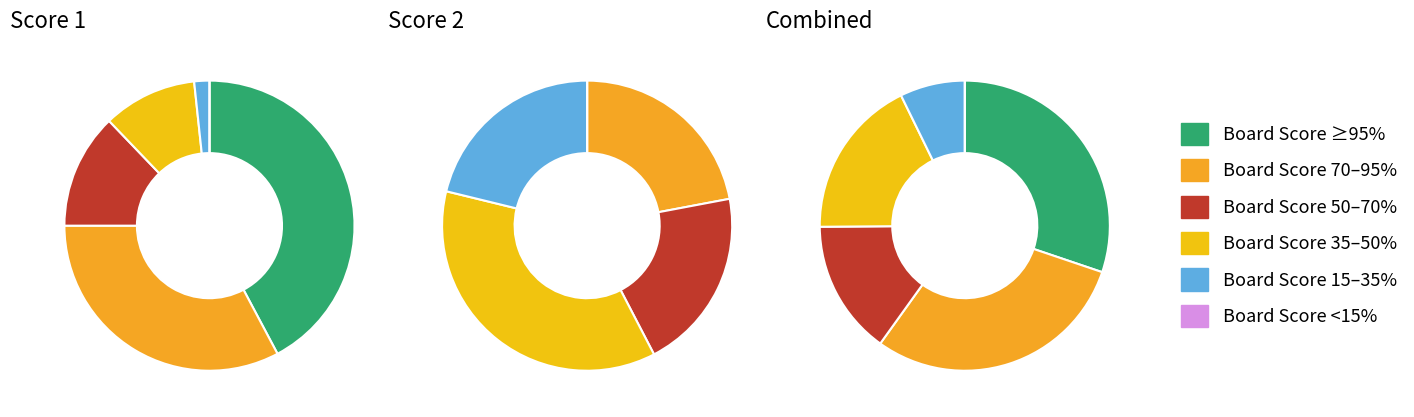

Does 13 account for over 50% of the chart?

No